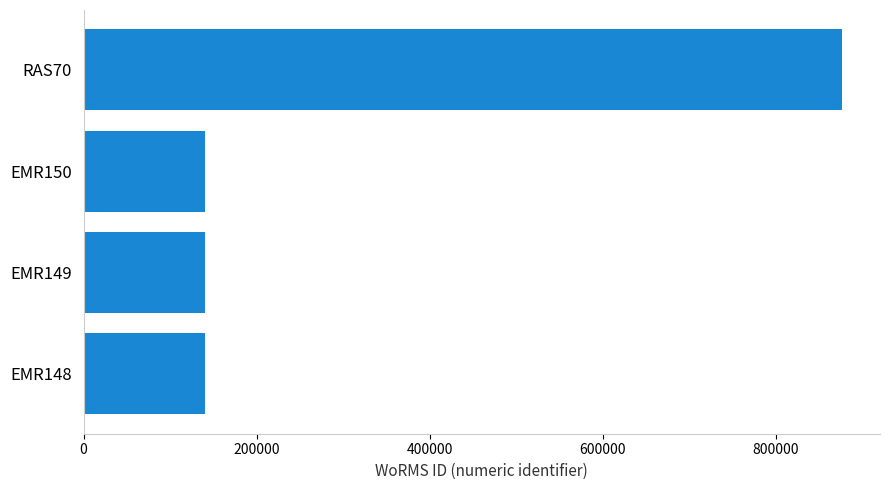

What is the change in value from EMR149 to RAS70?

+736309